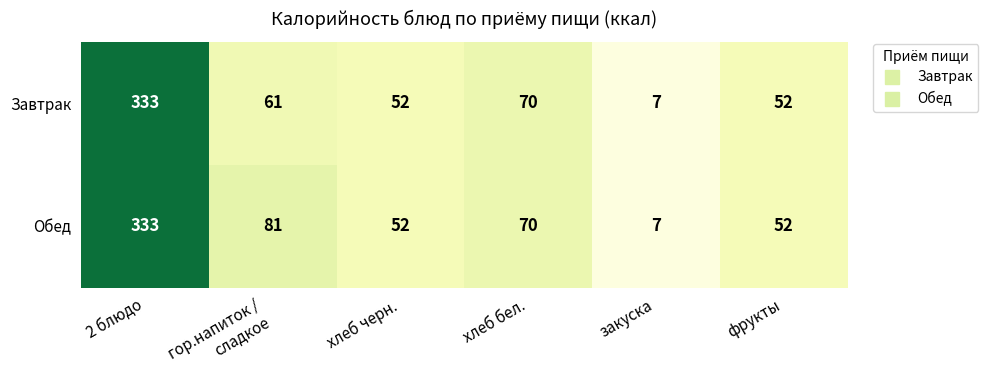

At how many categories does at least one series exceed 131?

1